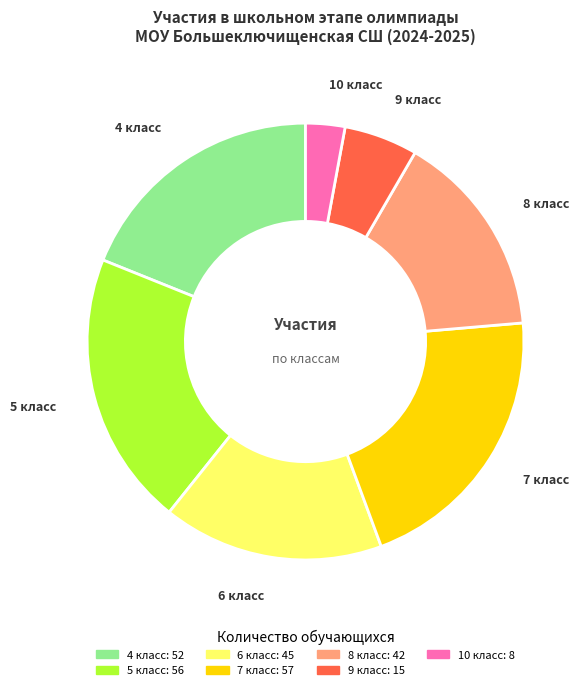

Which category has the smallest portion of the pie?

10 класс